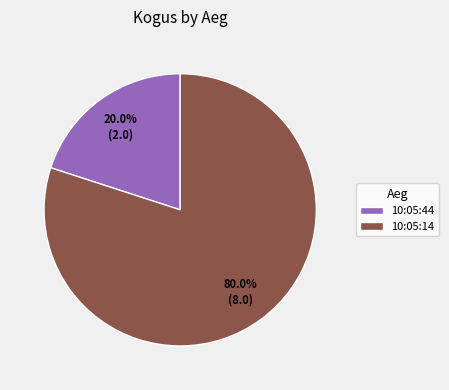

Is the sum of 10:05:14 and 10:05:44 greater than half?

Yes